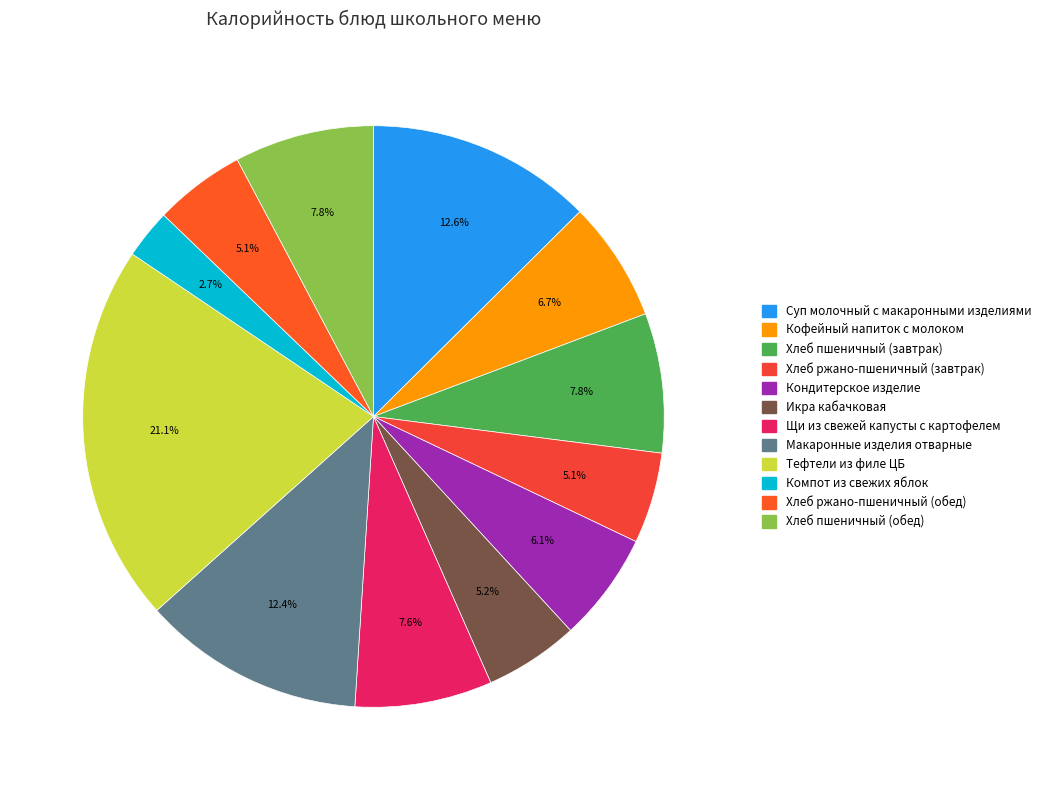

What is the smallest slice in the pie chart?

Компот из свежих яблок